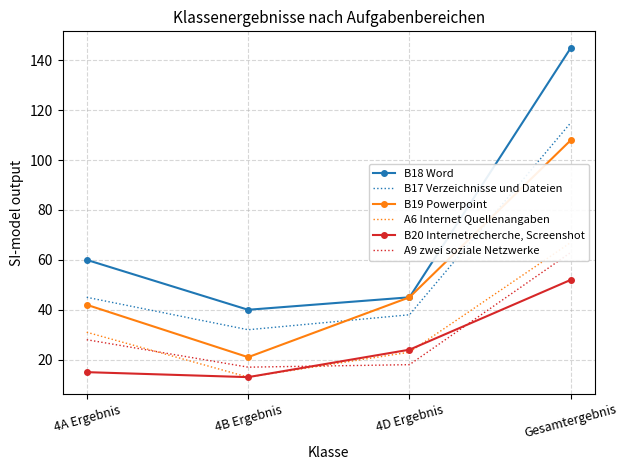

What value does the A9 zwei soziale Netzwerke series have at 4D Ergebnis?

18